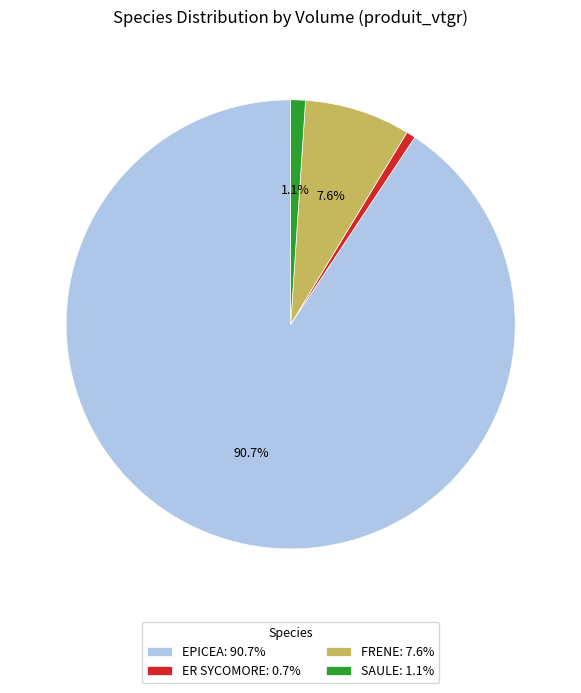

Is there a majority slice in this chart?

Yes